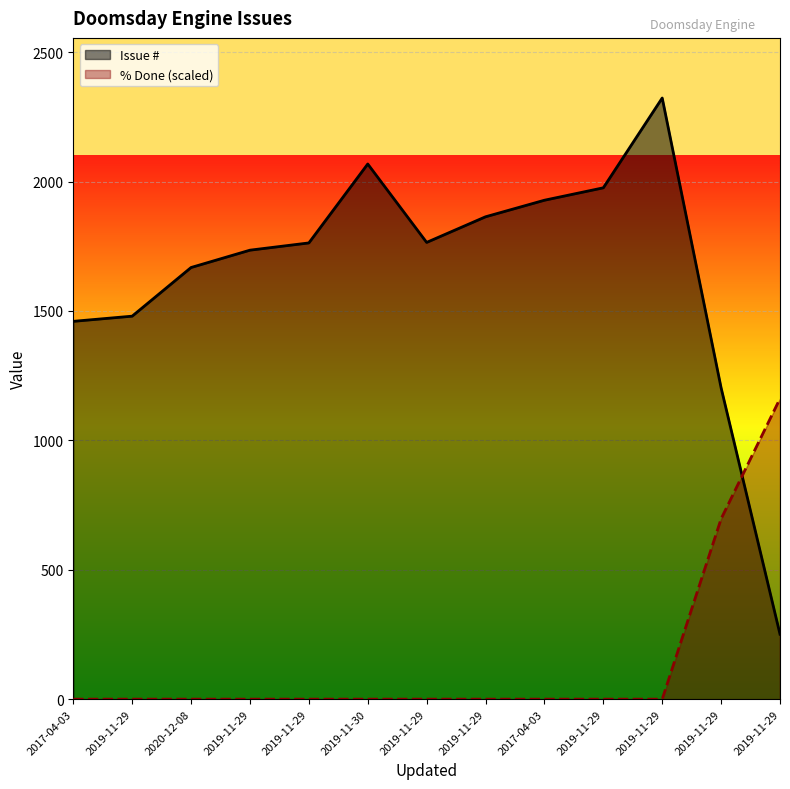

True or false: % Done (scaled, line) has more than 0 points higher than both neighbors.

False